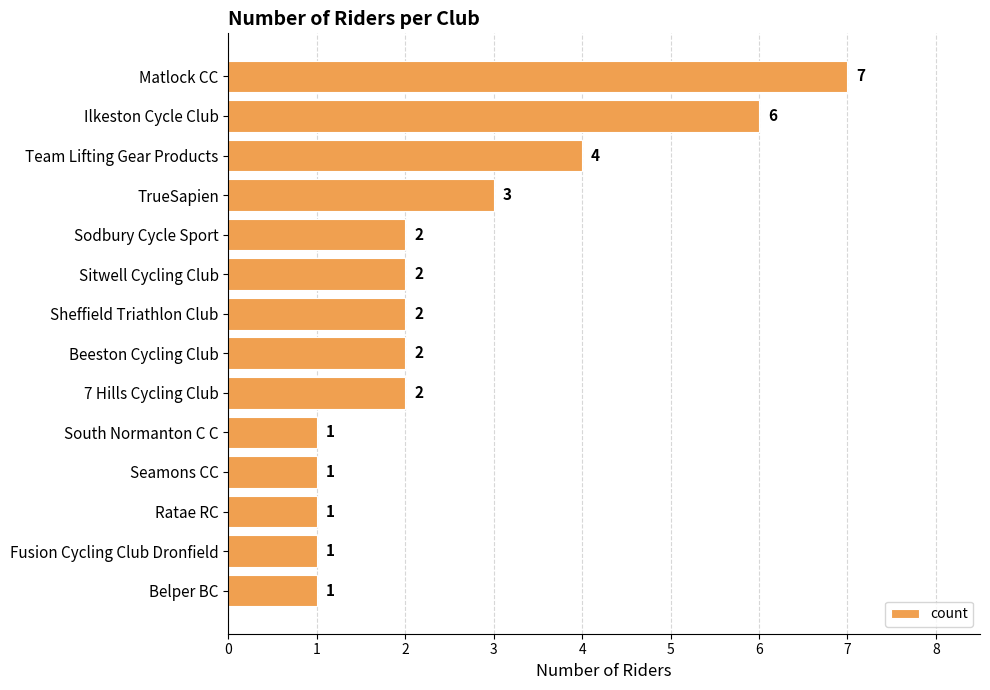

How many data points are less than 2?

5